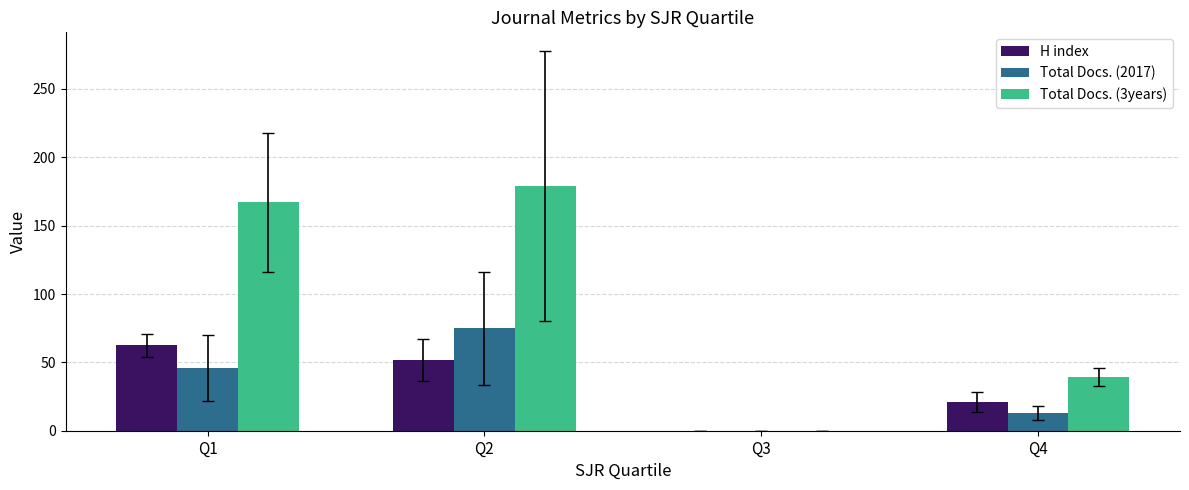

Where does the H index series first go above 51?

Q1